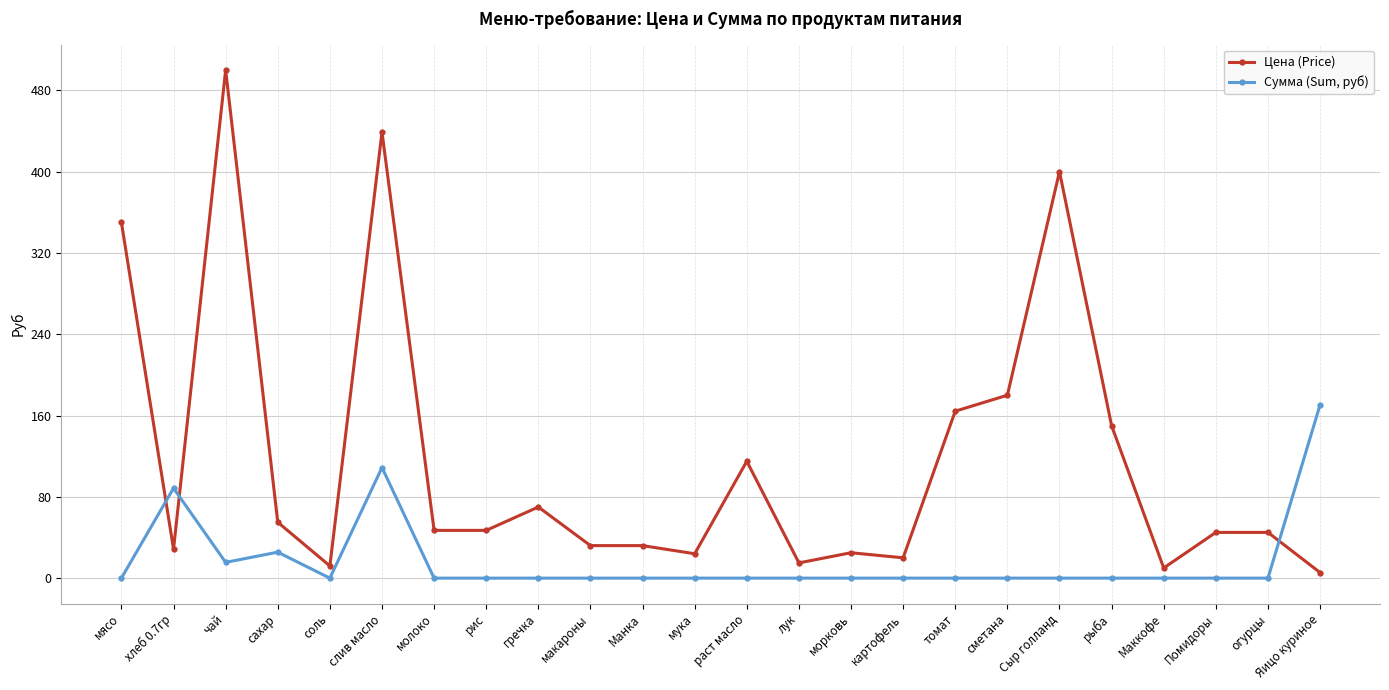

Where is the first local maximum for Цена (Price)?

чай